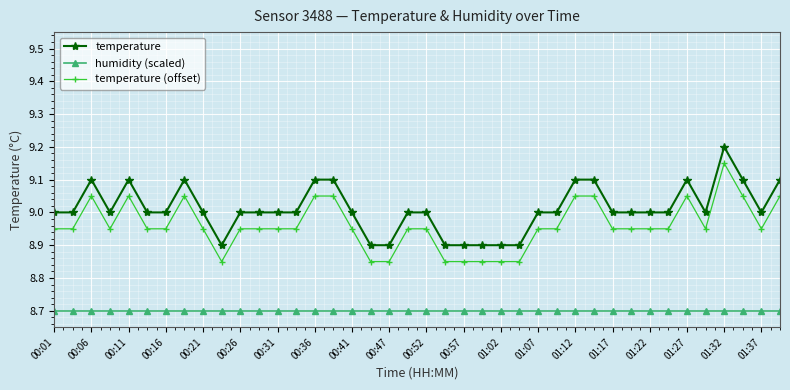

What is the value of the humidity (scaled) point at the 4th from the left?

8.7